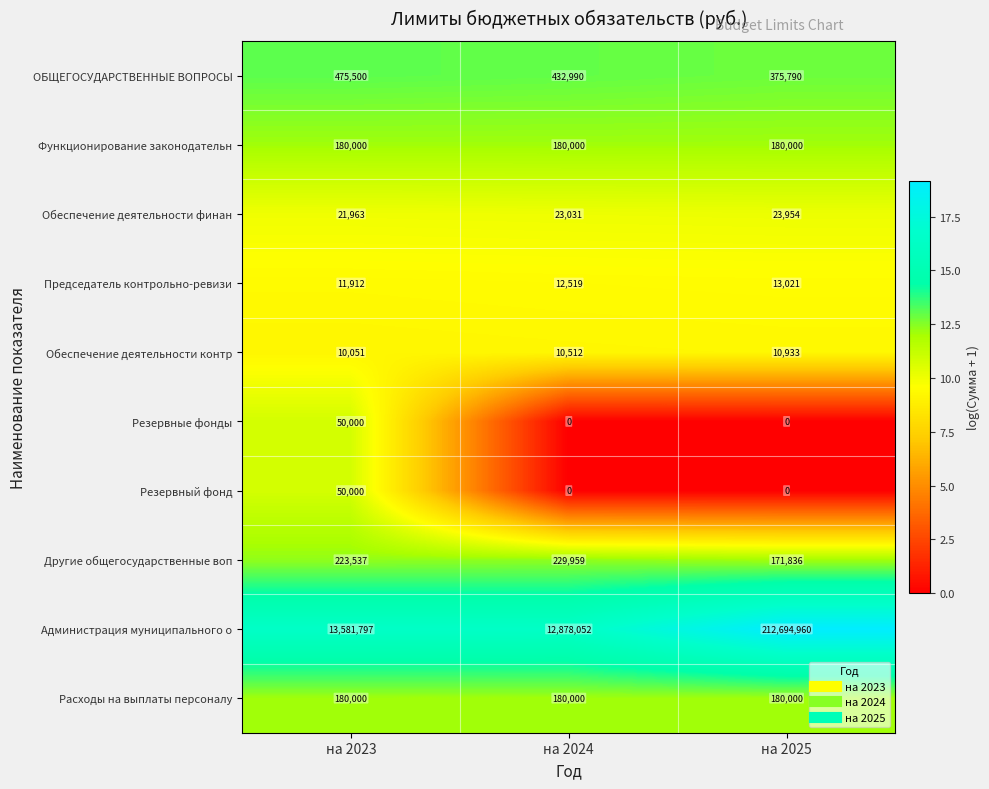

Reading left to right, transcribe all the data shown in this chart.

ОБЩЕГОСУДАРСТВЕННЫЕ ВОПРОСЫ: 475500	432990	375790
Функционирование законодательн: 180000	180000	180000
Обеспечение деятельности финан: 21963	23031	23954
Председатель контрольно-ревизи: 11912	12519	13021
Обеспечение деятельности контр: 10051	10512	10933
Резервные фонды: 50000	0	0
Резервный фонд: 50000	0	0
Другие общегосударственные воп: 223537	229959	171836
Администрация муниципального о: 13581797	12878052	212694960
Расходы на выплаты персоналу: 180000	180000	180000